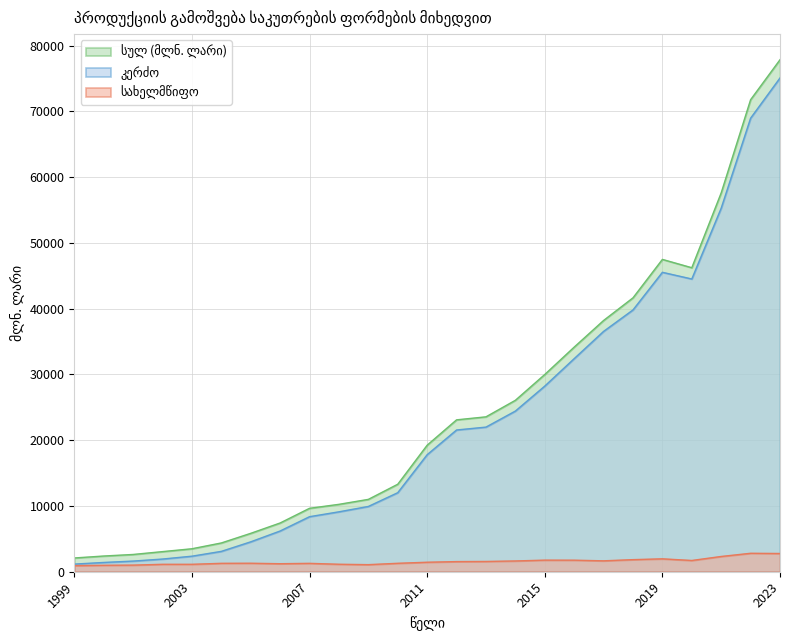

What is the total value across all series at 2000?

4777.8